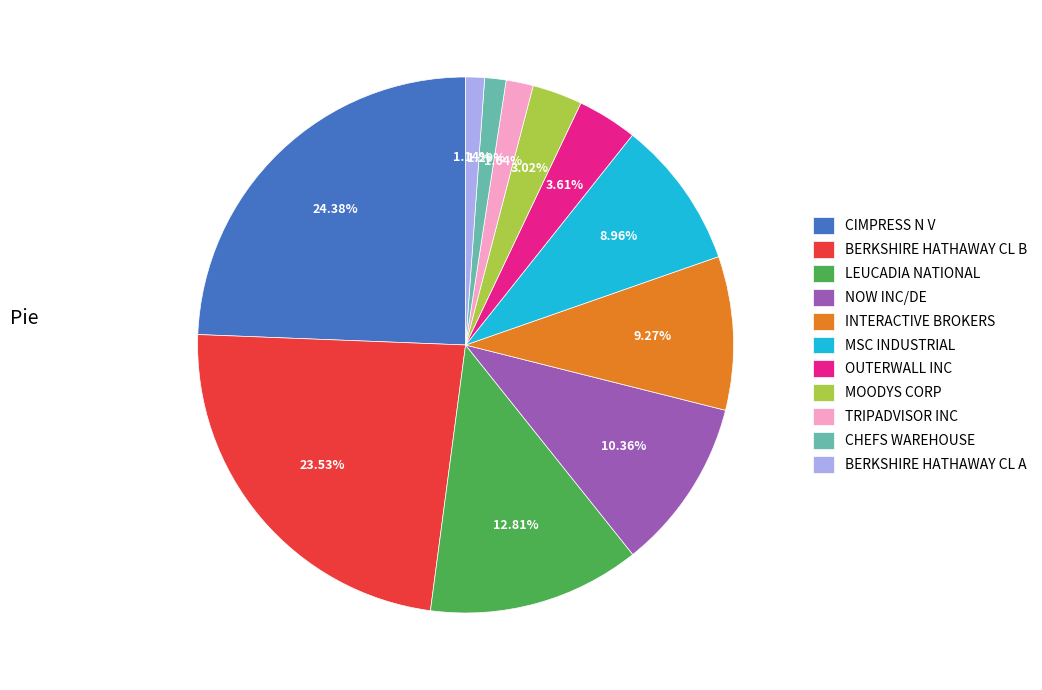

True or false: MOODYS CORP accounts for 3% of the total.

True